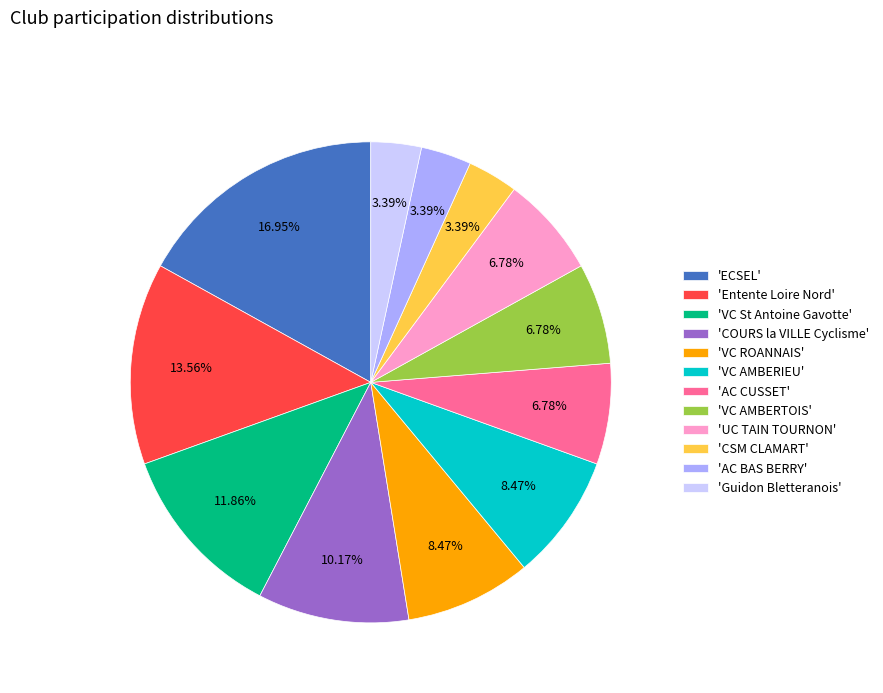

To the nearest percent, what is the difference between the largest and smallest slice percentages?

14%